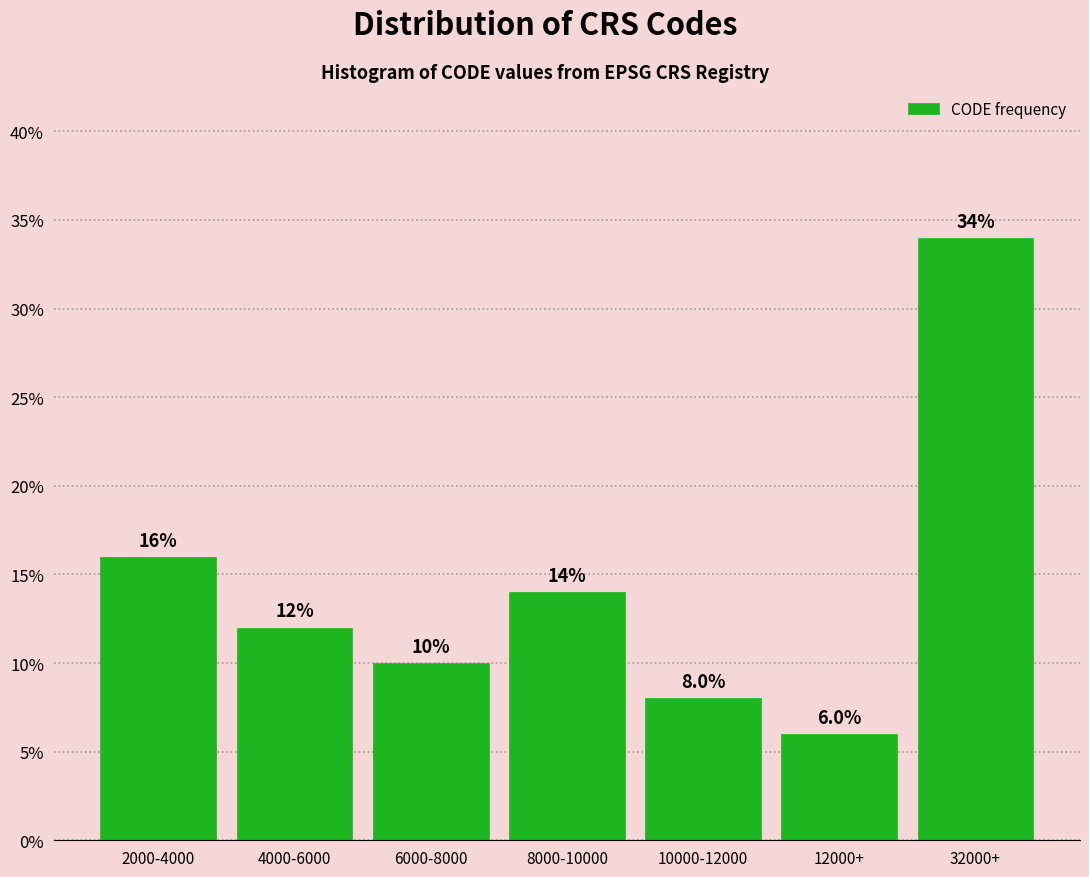

Reading left to right, list all the values displayed in this chart.

2000-4000=16.0	4000-6000=12.0	6000-8000=10.0	8000-10000=14.0	10000-12000=8.0	12000+=6.0	32000+=34.0